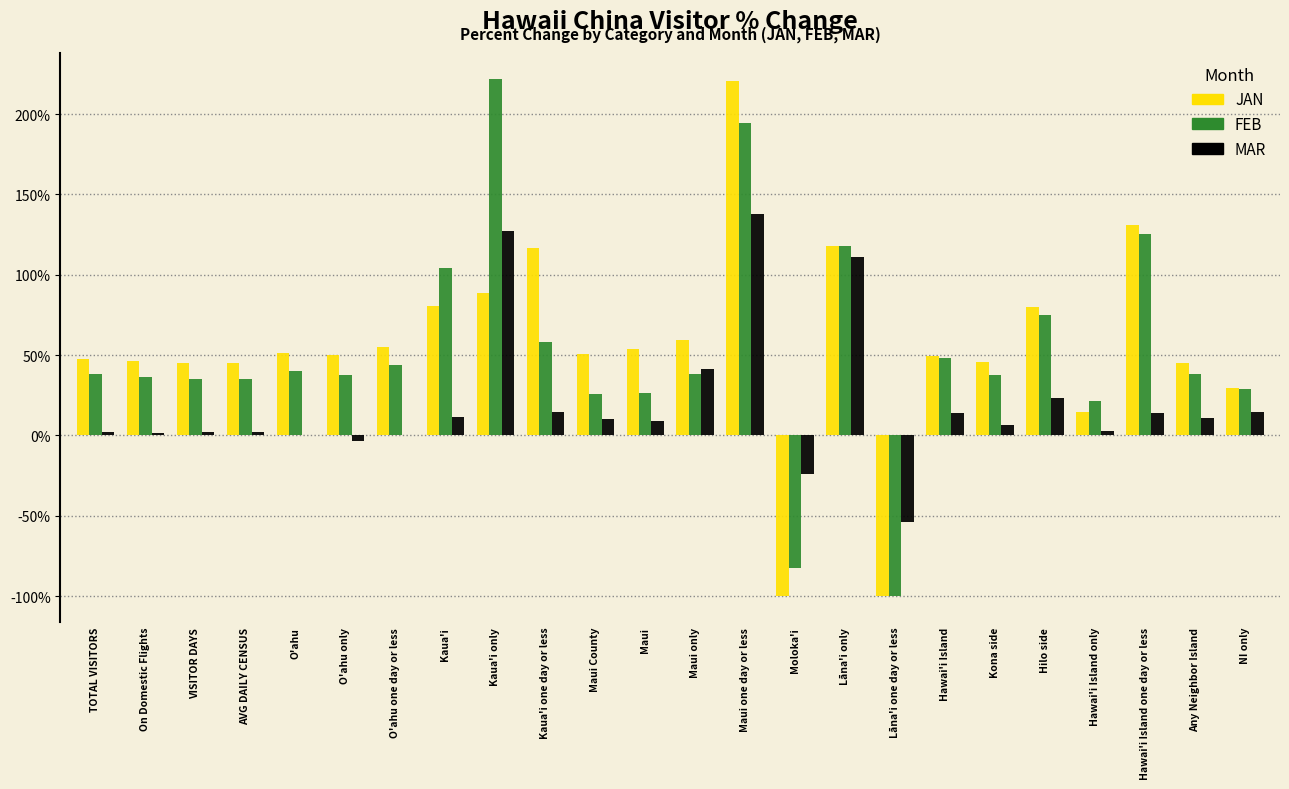

Which category has the highest value in the MAR series?

Maui one day or less